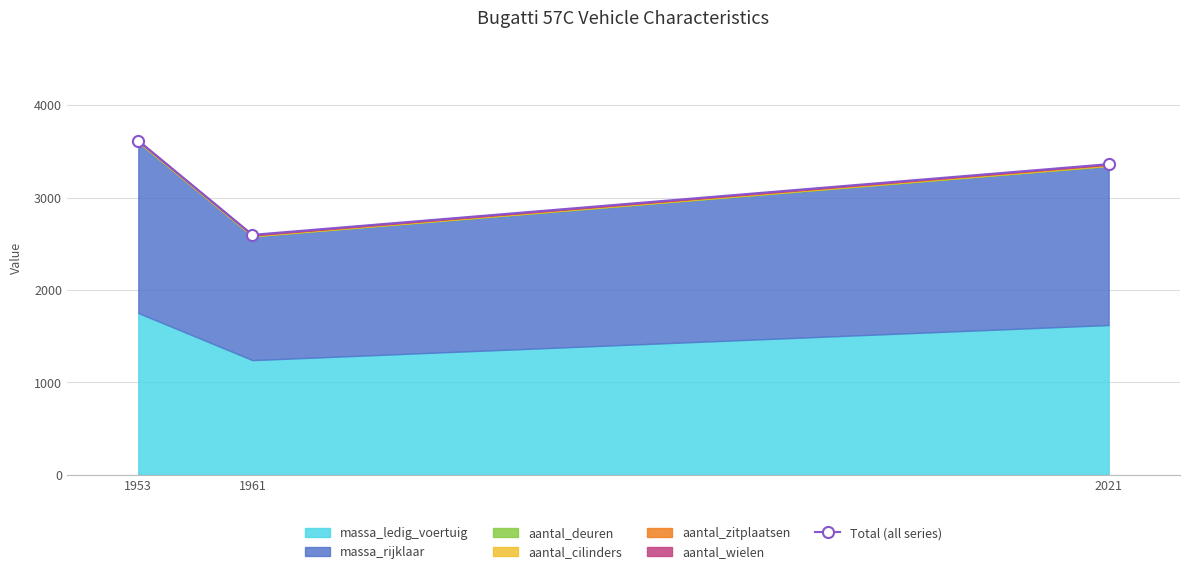

The chart shows a value of 4089 at 1961. True or false?

False